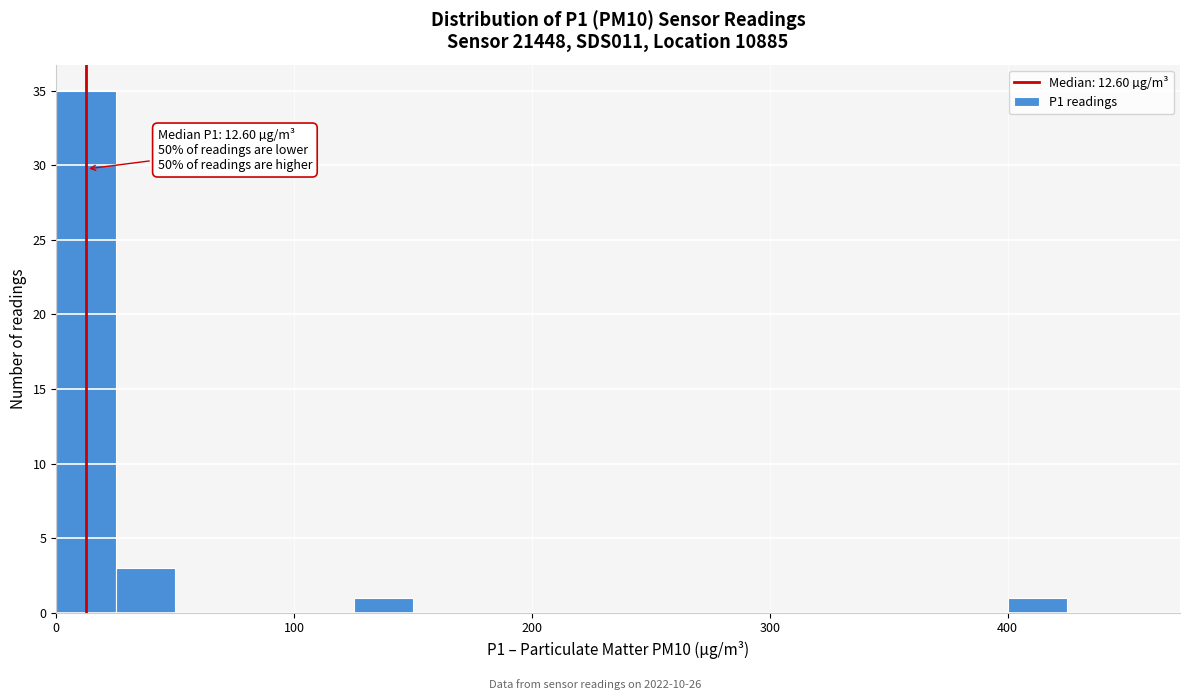

Around what value on the x-axis is the tallest bar? Give the approximate position of its centre, as read against the axis.

10